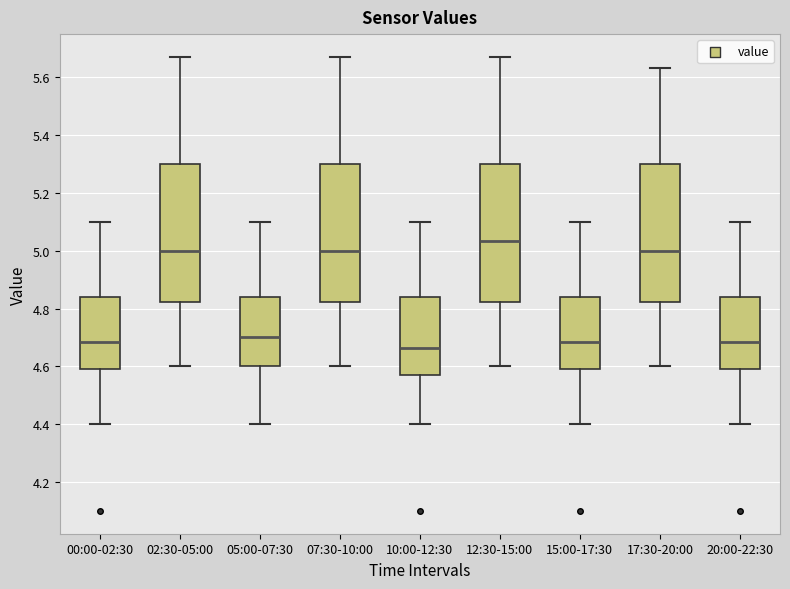

Reading left to right, read every box against the y-axis: the position of its median line, the range the box covers, and the ends of its whiskers. The values are not printed on the chart, so give them approximately, as read against the axis.

00:00-02:30: median 4.68, box 4.60 to 4.84, whiskers 4.40 to 5.10
02:30-05:00: median 5.00, box 4.82 to 5.30, whiskers 4.60 to 5.68
05:00-07:30: median 4.70, box 4.60 to 4.84, whiskers 4.40 to 5.10
07:30-10:00: median 5.00, box 4.82 to 5.30, whiskers 4.60 to 5.68
10:00-12:30: median 4.66, box 4.58 to 4.84, whiskers 4.40 to 5.10
12:30-15:00: median 5.04, box 4.82 to 5.30, whiskers 4.60 to 5.68
15:00-17:30: median 4.68, box 4.60 to 4.84, whiskers 4.40 to 5.10
17:30-20:00: median 5.00, box 4.82 to 5.30, whiskers 4.60 to 5.64
20:00-22:30: median 4.68, box 4.60 to 4.84, whiskers 4.40 to 5.10